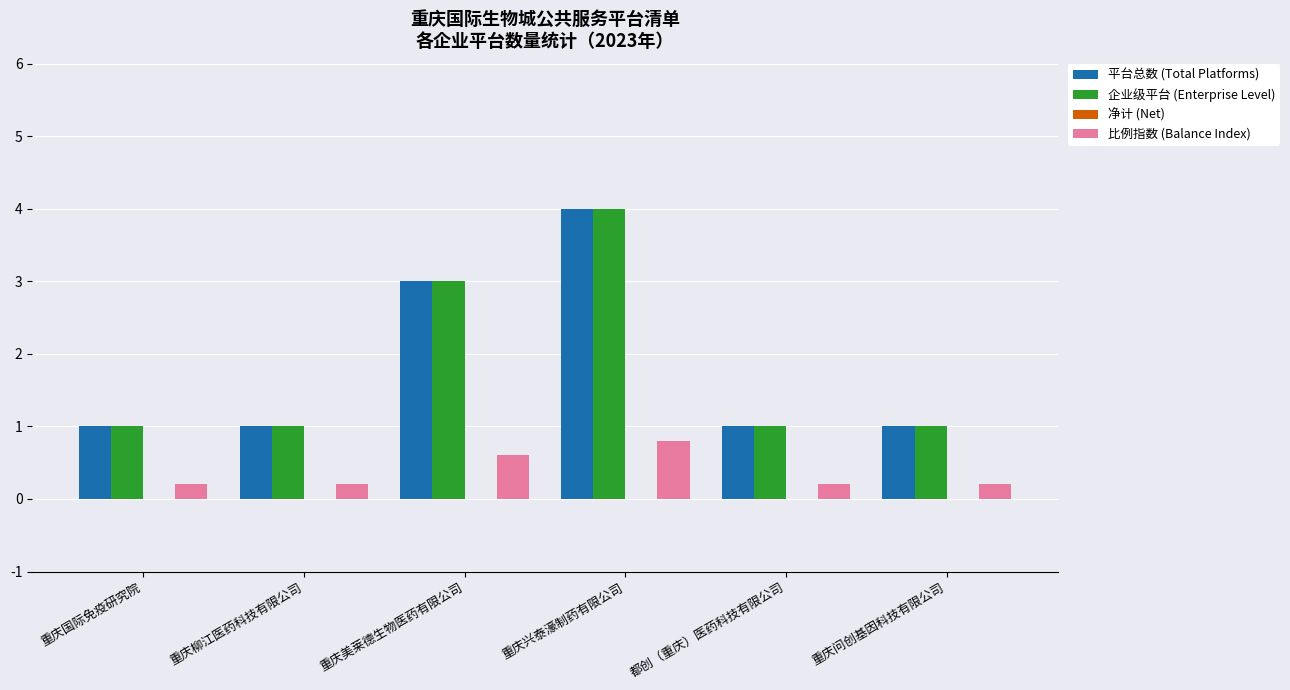

Reading left to right, transcribe all the data shown in this chart.

平台总数 (Total Platforms): 重庆国际免疫研究院=1.0	重庆柳江医药科技有限公司=1.0	重庆美莱德生物医药有限公司=3.0	重庆兴泰濠制药有限公司=4.0	都创（重庆）医药科技有限公司=1.0	重庆问创基因科技有限公司=1.0
企业级平台 (Enterprise Level): 重庆国际免疫研究院=1.0	重庆柳江医药科技有限公司=1.0	重庆美莱德生物医药有限公司=3.0	重庆兴泰濠制药有限公司=4.0	都创（重庆）医药科技有限公司=1.0	重庆问创基因科技有限公司=1.0
比例指数 (Balance Index): 重庆国际免疫研究院=0.2	重庆柳江医药科技有限公司=0.2	重庆美莱德生物医药有限公司=0.6	重庆兴泰濠制药有限公司=0.8	都创（重庆）医药科技有限公司=0.2	重庆问创基因科技有限公司=0.2